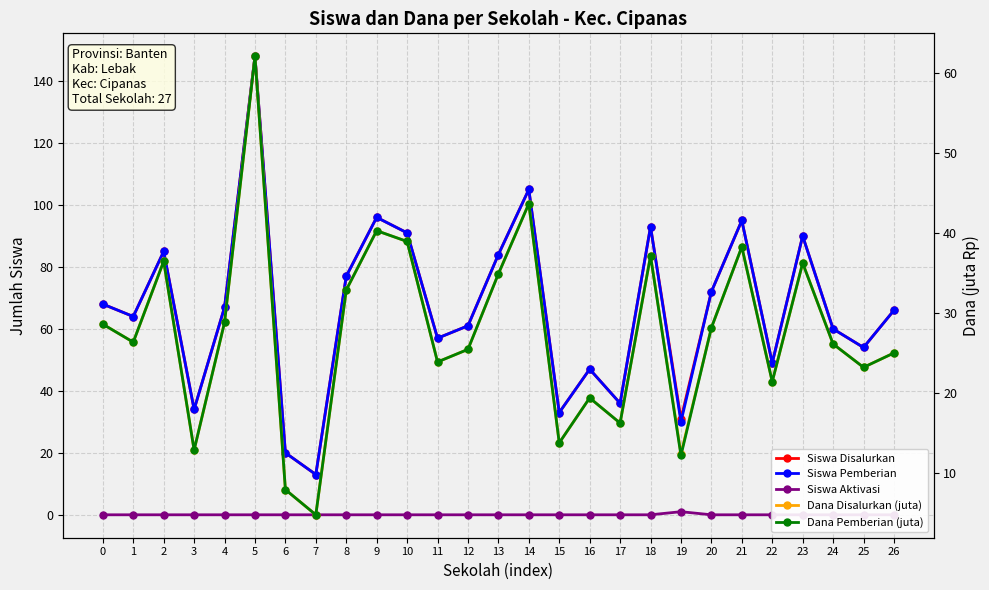

At which category does Siswa Aktivasi reach its first local peak?

19